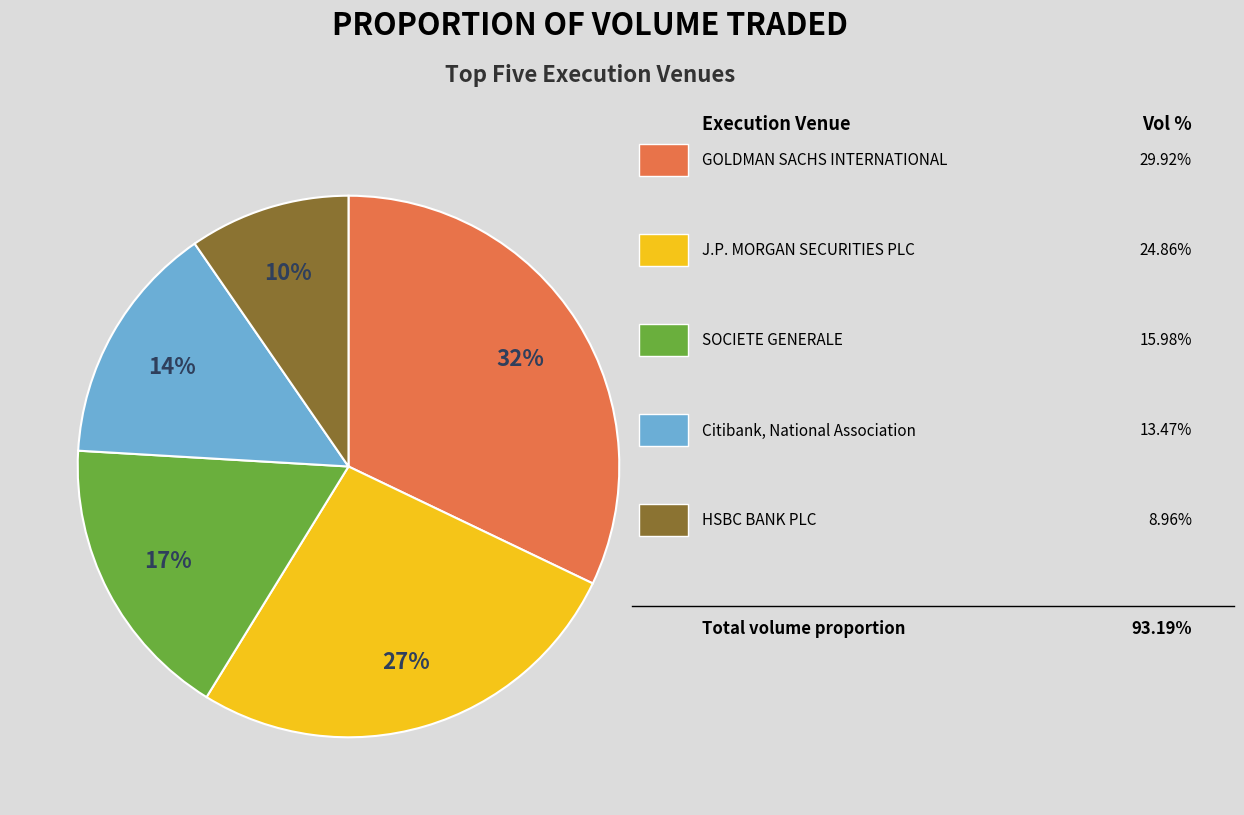

To the nearest percent, what is the difference between the largest and smallest slice percentages?

22%